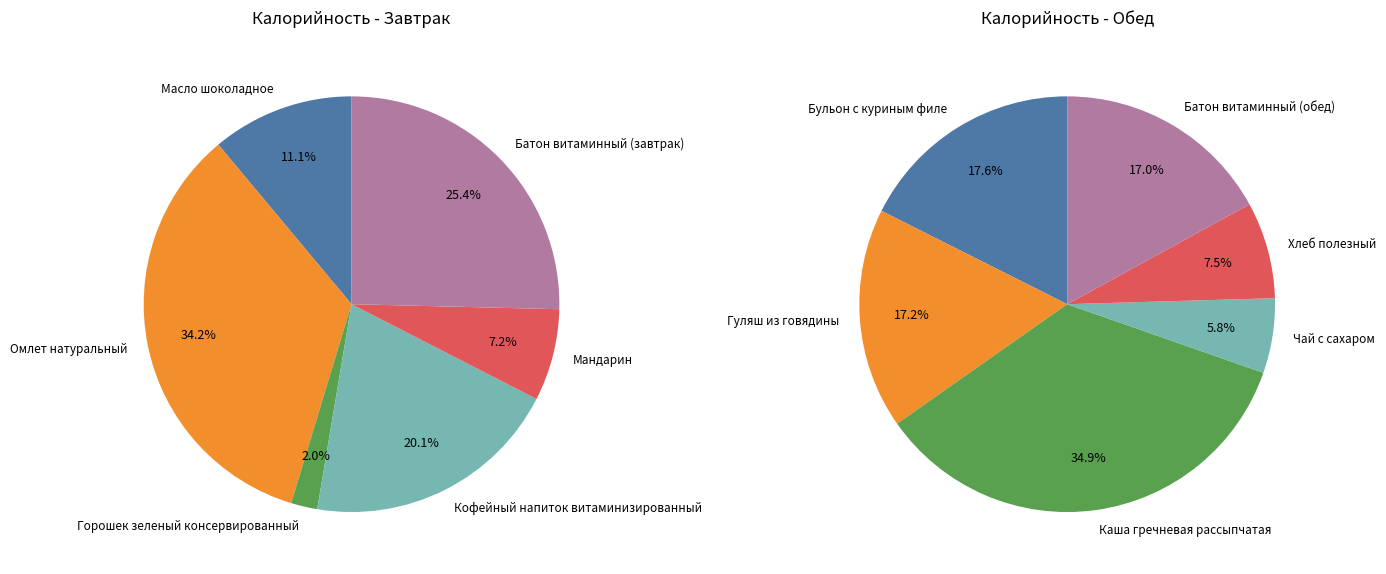

Between 0 and 3, which series saw the biggest shift?

Обед